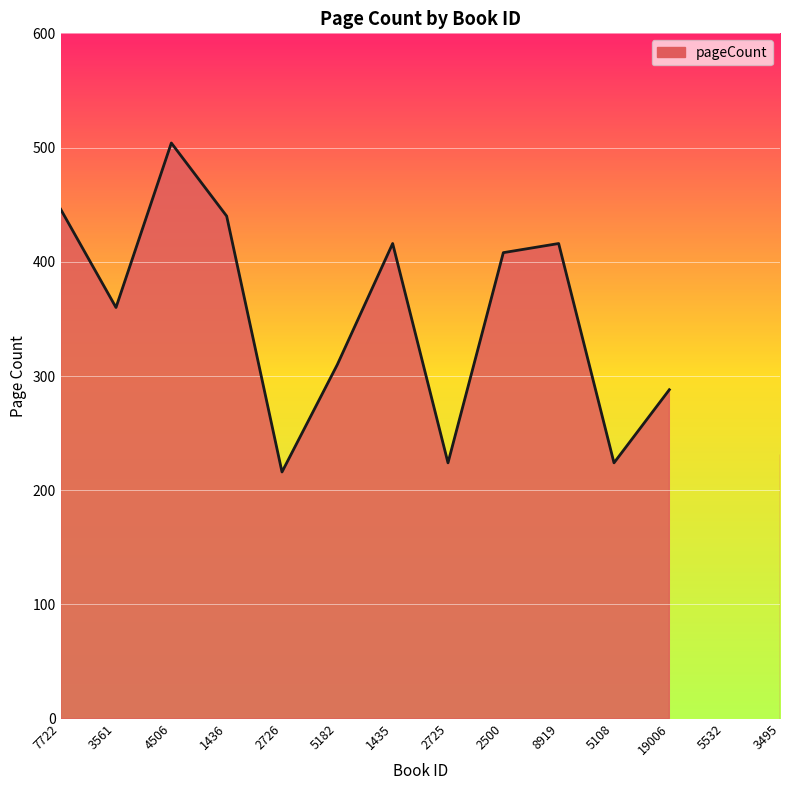

Reading right to left, transcribe all the data shown in this chart.

3495=232	5532=0	19006=288	5108=224	8919=416	2500=408	2725=224	1435=416	5182=310	2726=216	1436=440	4506=504	3561=360	7722=446